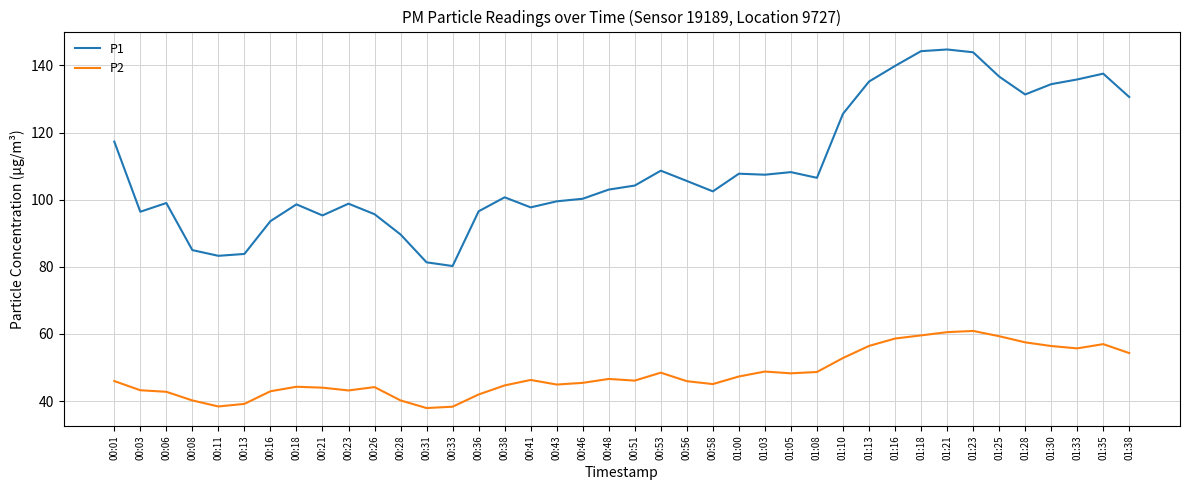

Is it true that P1 equals 103.0 at 00:48?

True